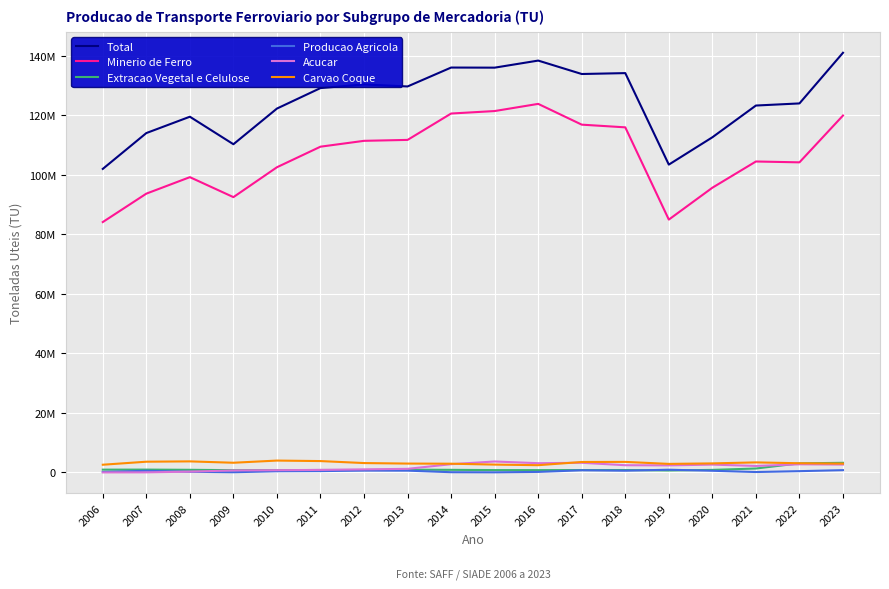

List the series in order of their peak value, highest first.

Total, Minerio de Ferro, Carvao Coque, Acucar, Extracao Vegetal e Celulose, Producao Agricola